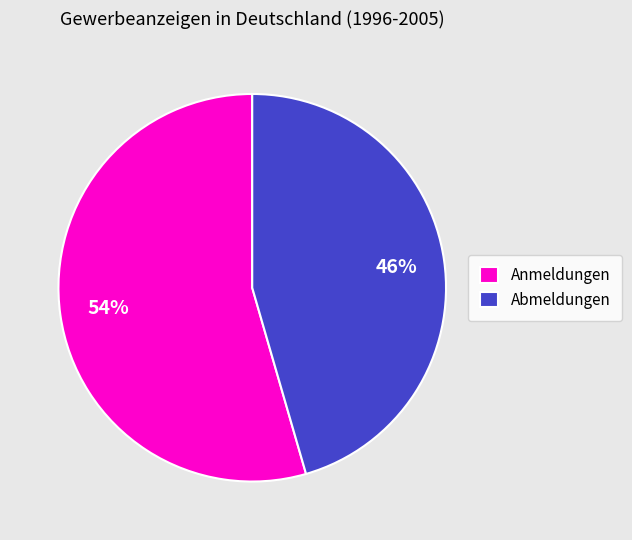

To the nearest percent, what is the average slice percentage?

50%